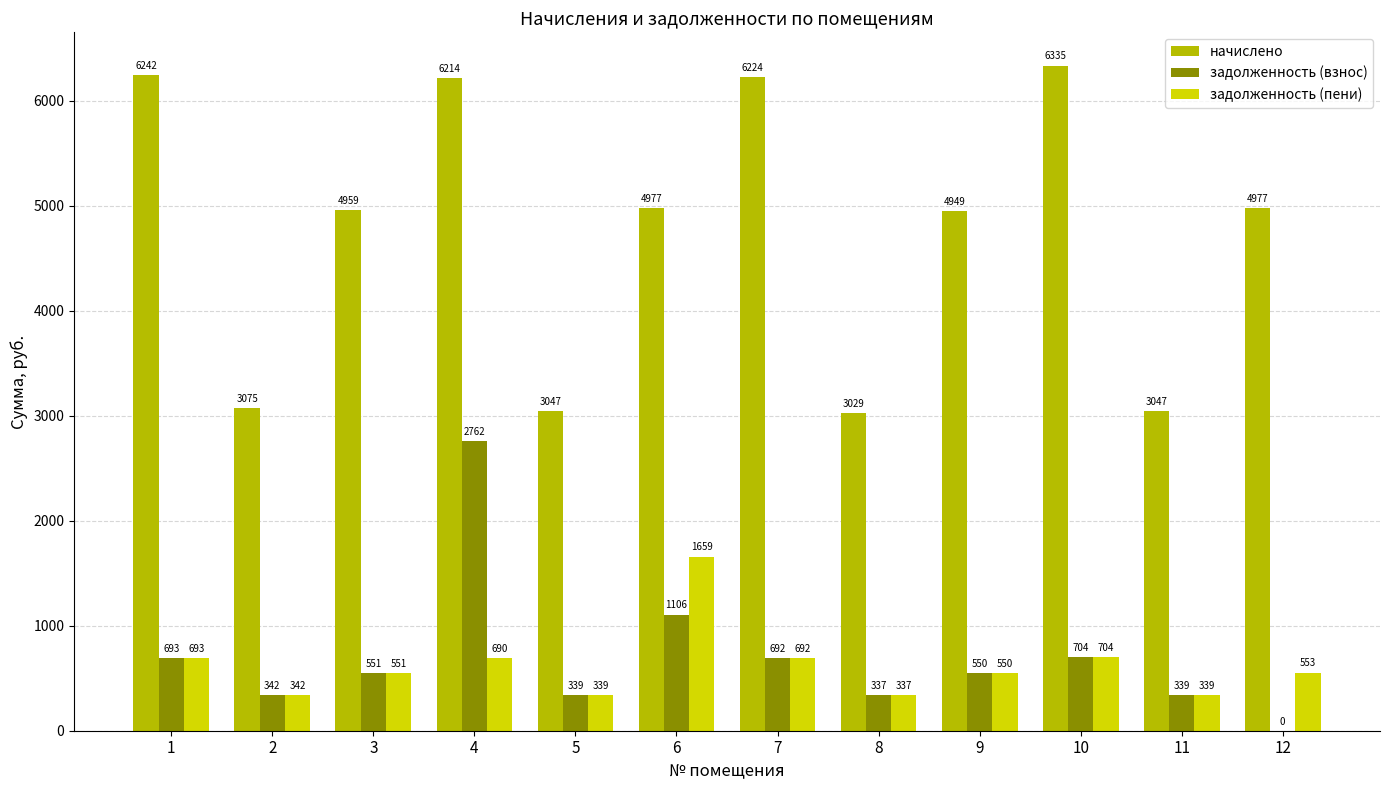

Is it true that начислено equals 8536.4 at 10?

False